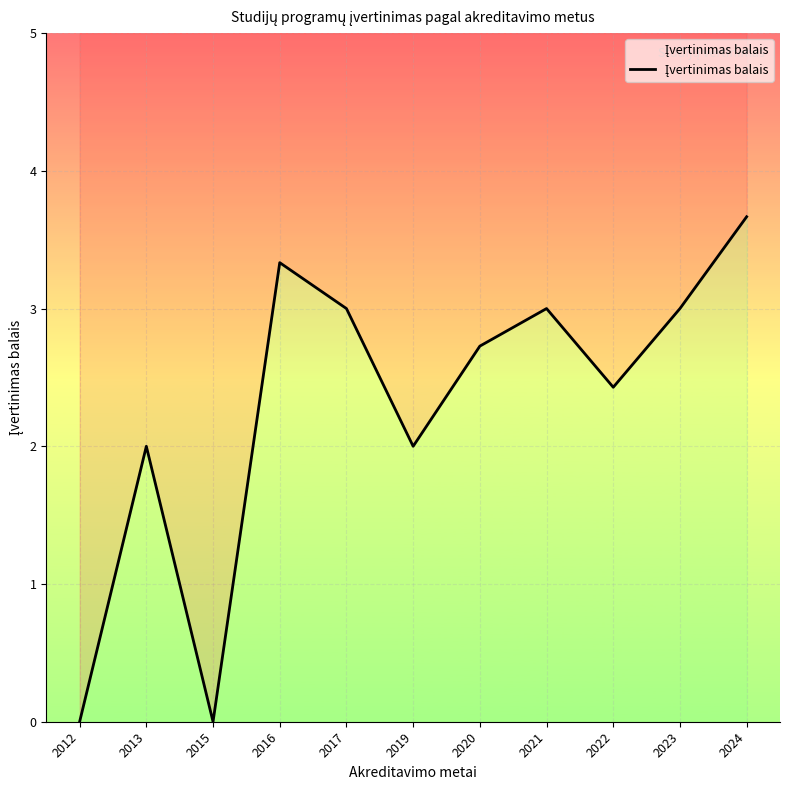

Which label corresponds to the smallest value in the chart?

2012